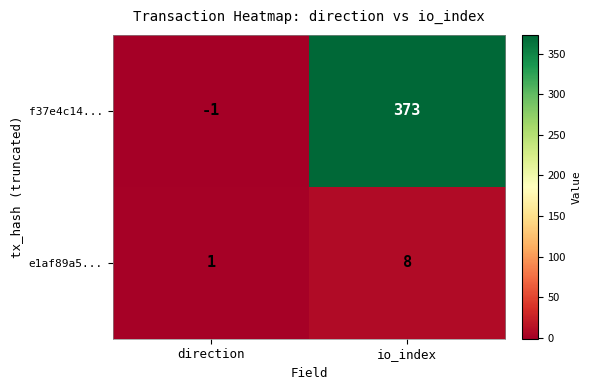

What is the spread (max minus min) of values at direction?

2